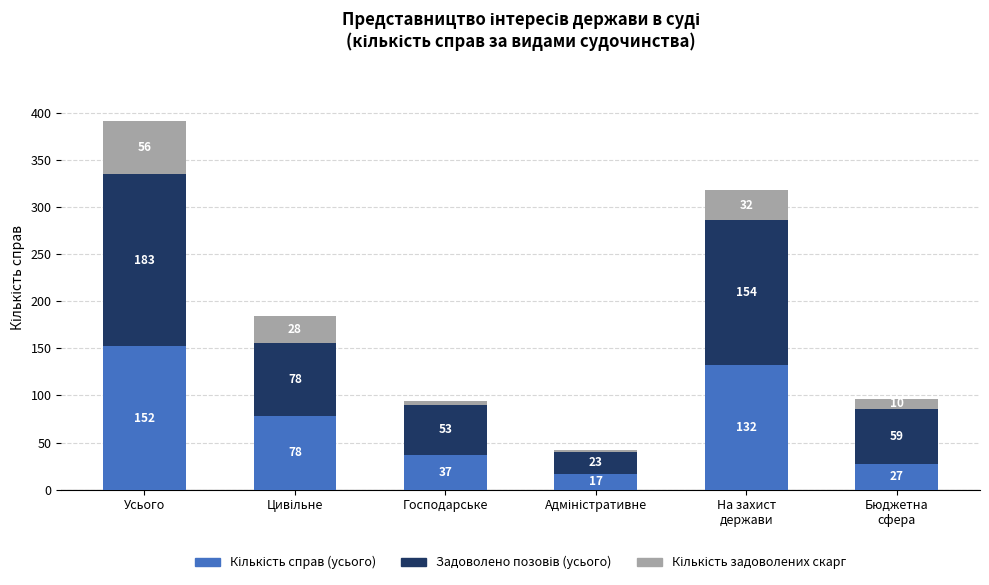

What is the total value across all series at Усього?

391